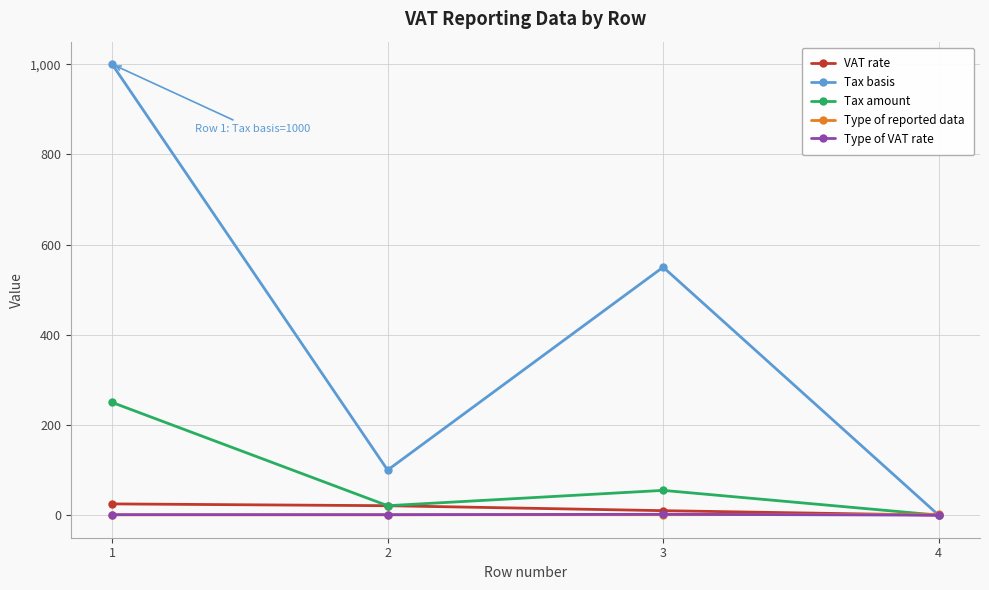

True or false: Type of reported data has a value of 1 at 1.

True